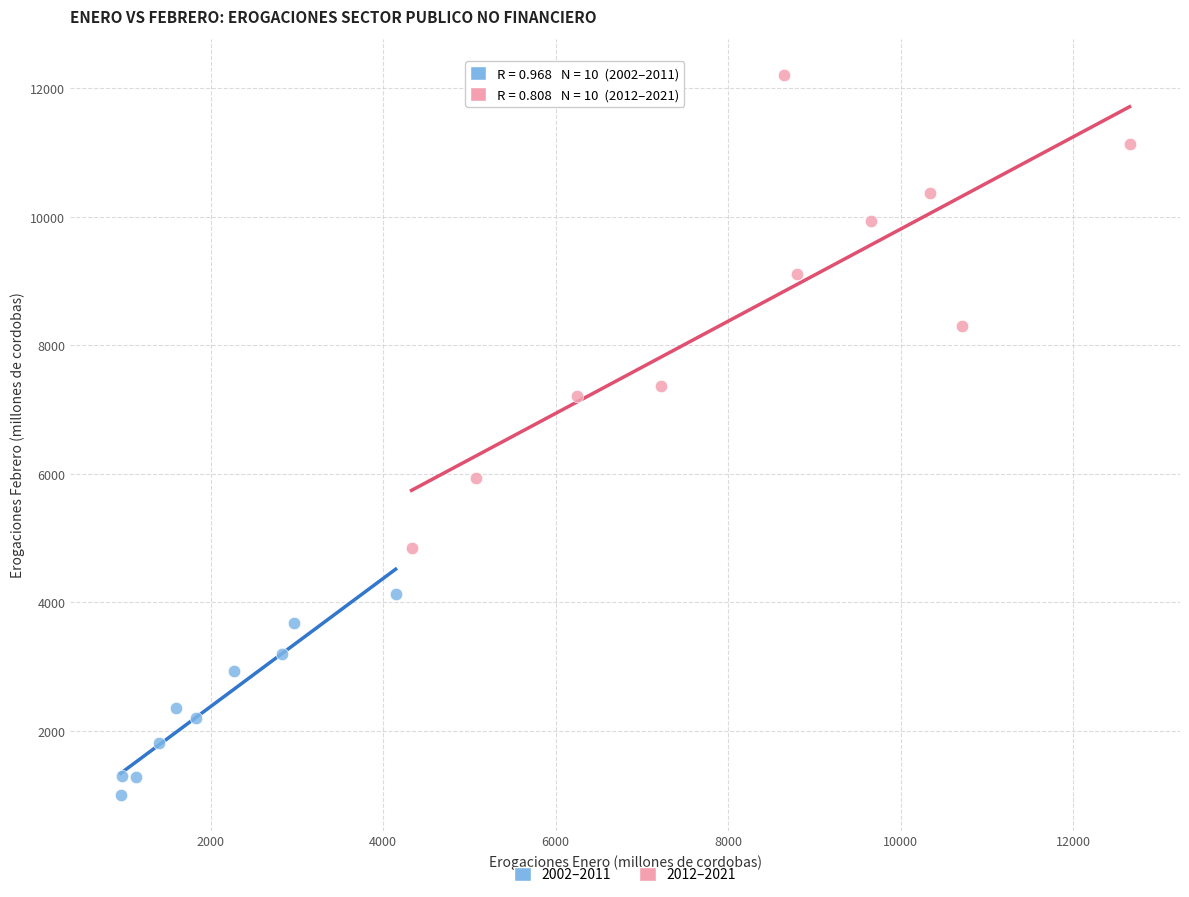

Which series has the largest Y range (max minus min)?

2012–2021